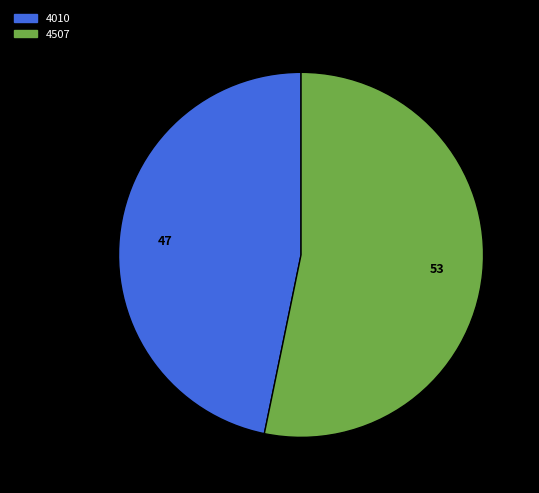

True or false: 4507 accounts for 63% of the total.

False